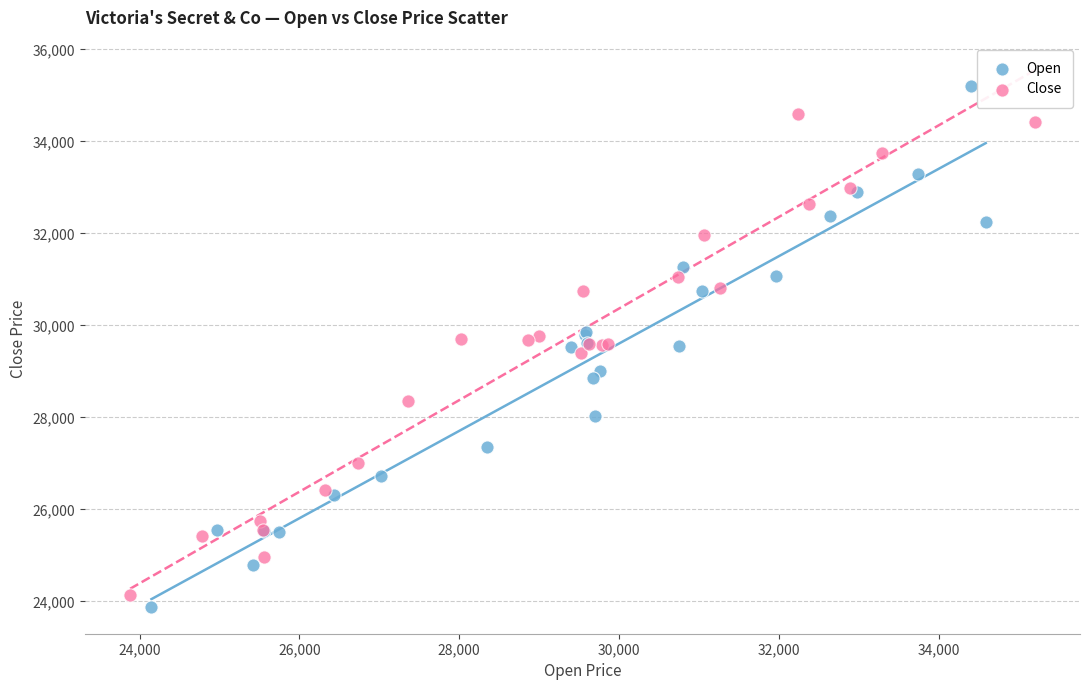

Which series reaches the maximum Y coordinate?

Open